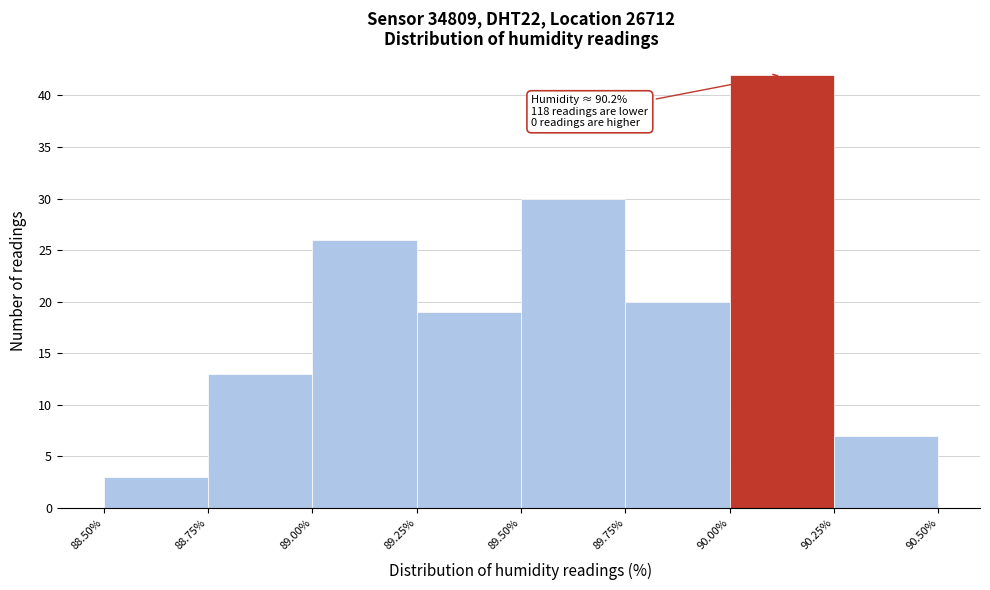

Over which range of the x-axis is the bar tallest?

90.00% to 90.25%